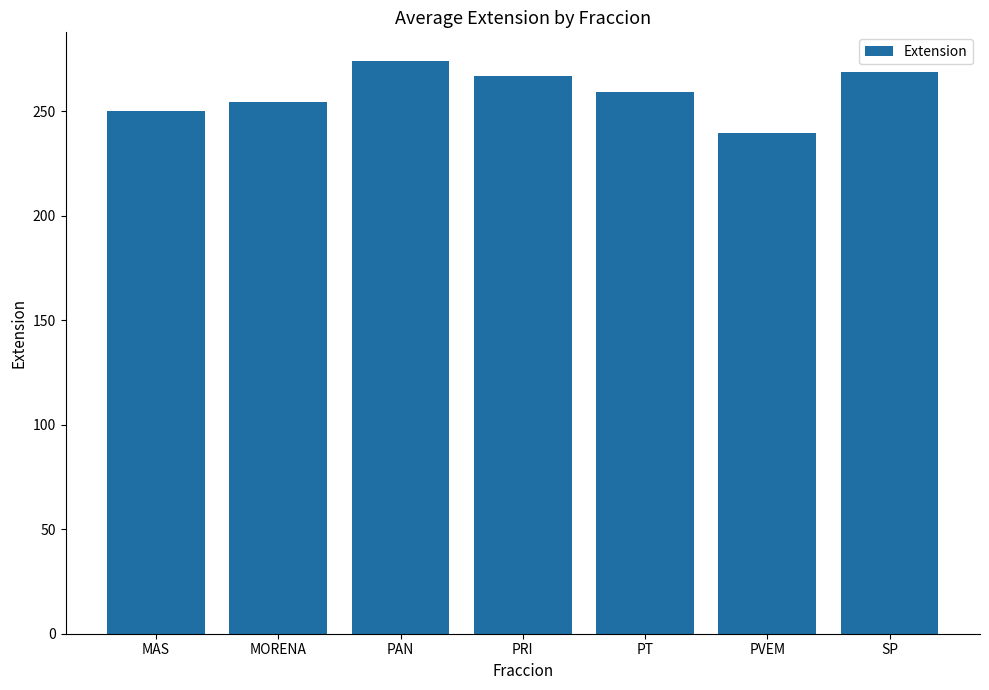

Is it true that the value at PRI is 267.0?

True